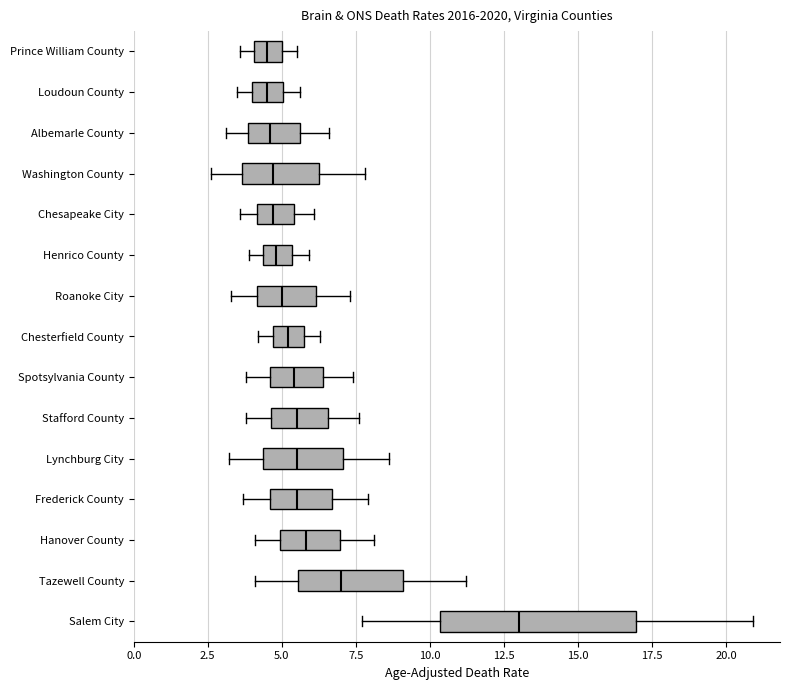

Where is the right edge of the box for Lynchburg City on the x-axis? The values are not printed on the chart, so give them approximately, as read against the axis.

7.0